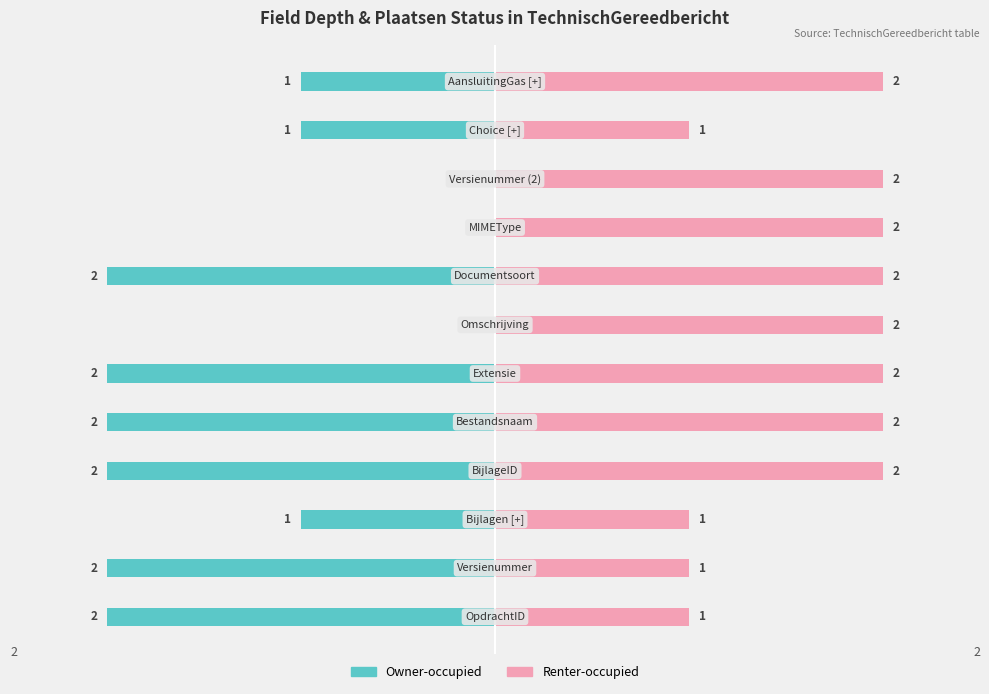

At how many categories does at least one series exceed 0?

12